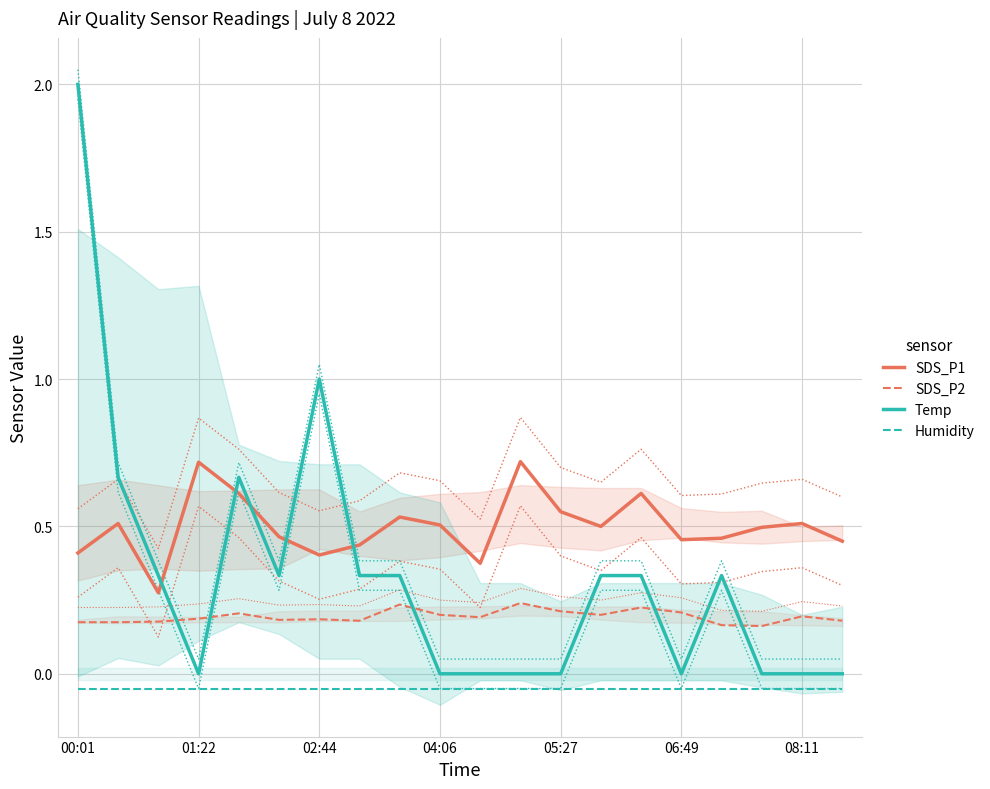

The Temp series shows 0.3 at 13. True or false?

True